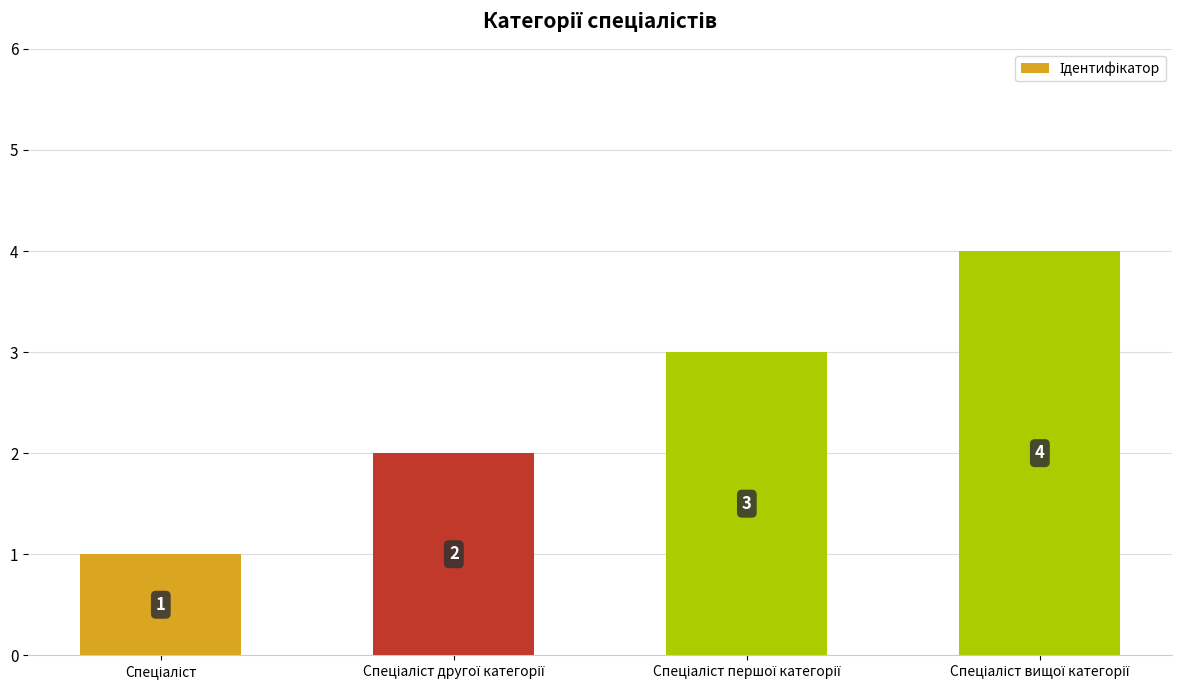

What is the value of the 1st bar from the left?

1